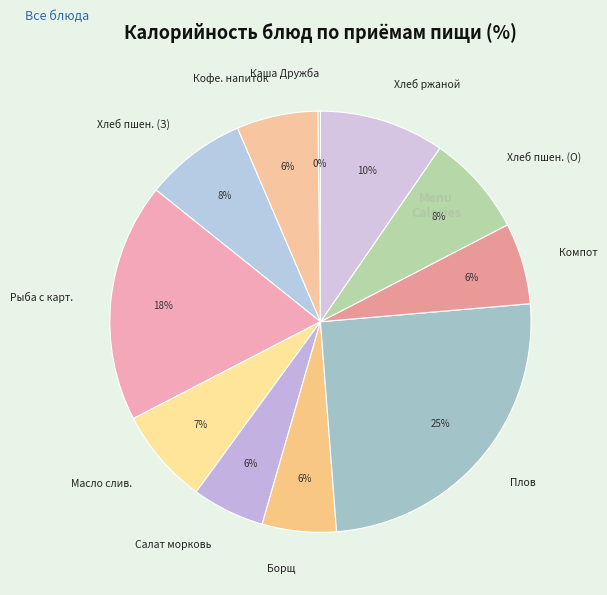

Do Масло слив. and Хлеб пшен. (З) together represent more than half of the pie?

No